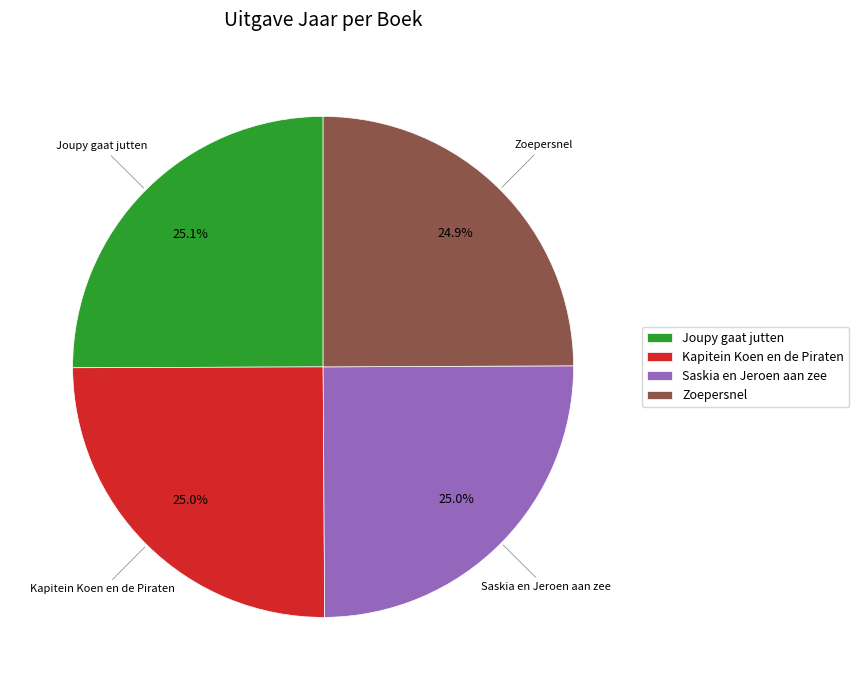

How many slices are in this pie chart?

4